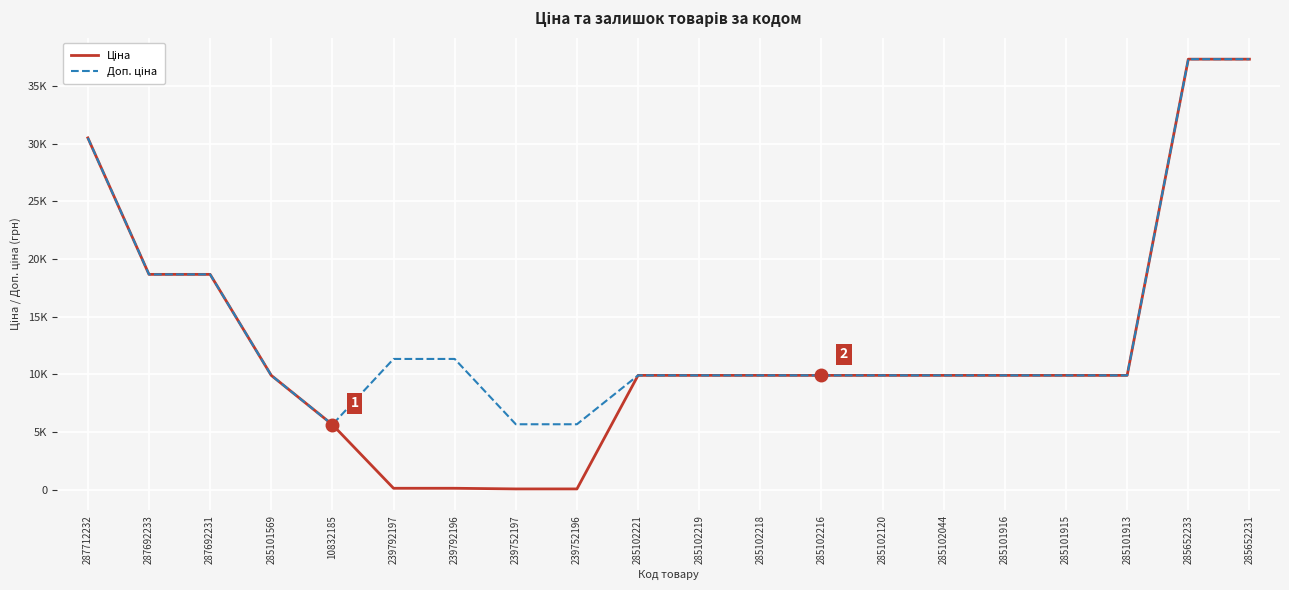

Reading left to right, list all the values displayed in this chart.

Ціна: 30512.3	18671.5	18671.5	9908.5	5636.0	113.3	113.3	56.7	56.7	9908.5	9908.5	9908.5	9908.5	9908.5	9908.5	9908.5	9908.5	9908.5	37343.0	37343.0
Доп. ціна: 30512.3	18671.5	18671.5	9908.5	5636.0	11334.0	11334.0	5667.0	5667.0	9908.5	9908.5	9908.5	9908.5	9908.5	9908.5	9908.5	9908.5	9908.5	37343.0	37343.0